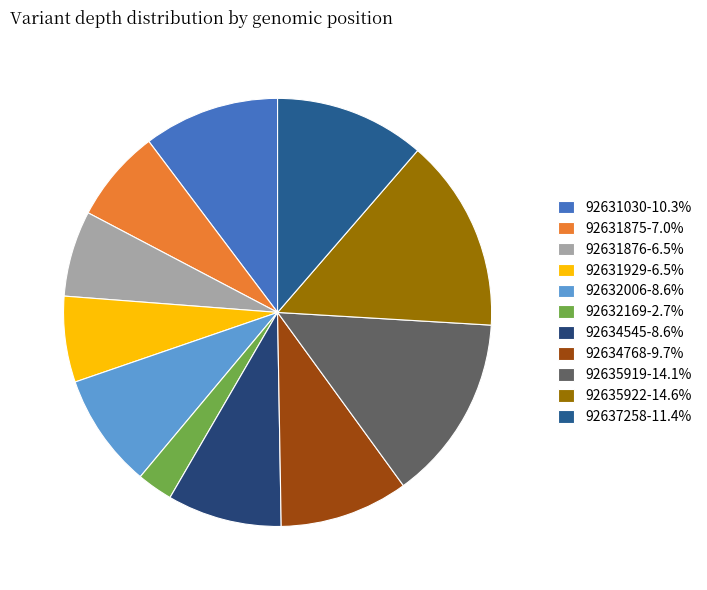

What portion of the pie excludes 92635919?

85.9%